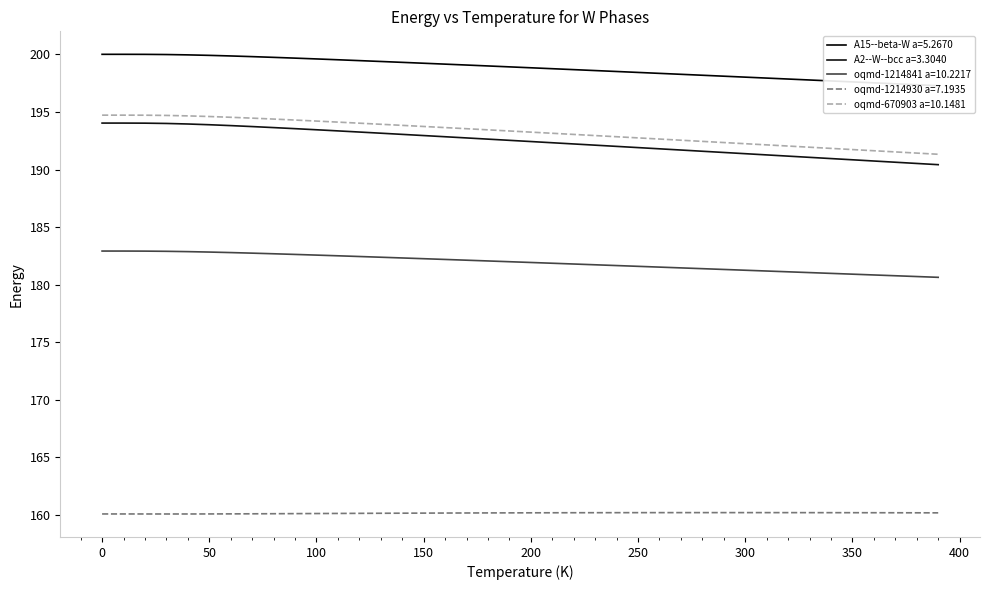

True or false: oqmd-670903 a=10.1481 has more than 0 interior local peaks.

False